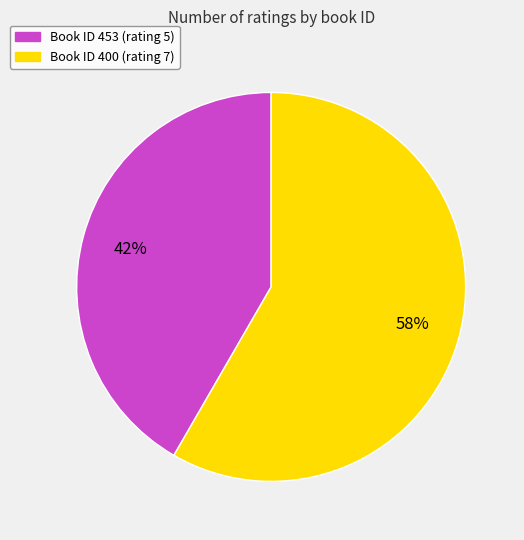

Rank the categories by value from highest to lowest.

400, 453